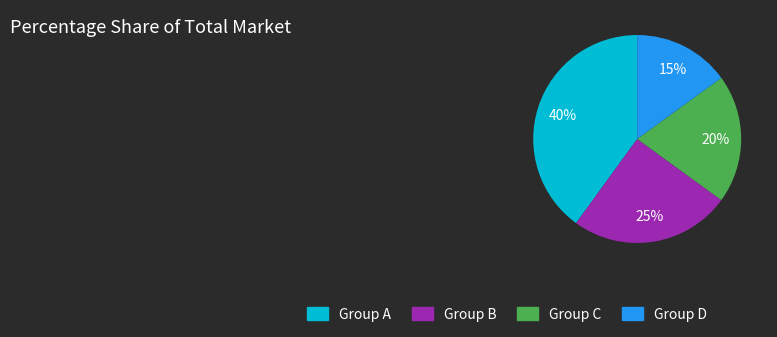

What is the largest slice in the pie chart?

Group A